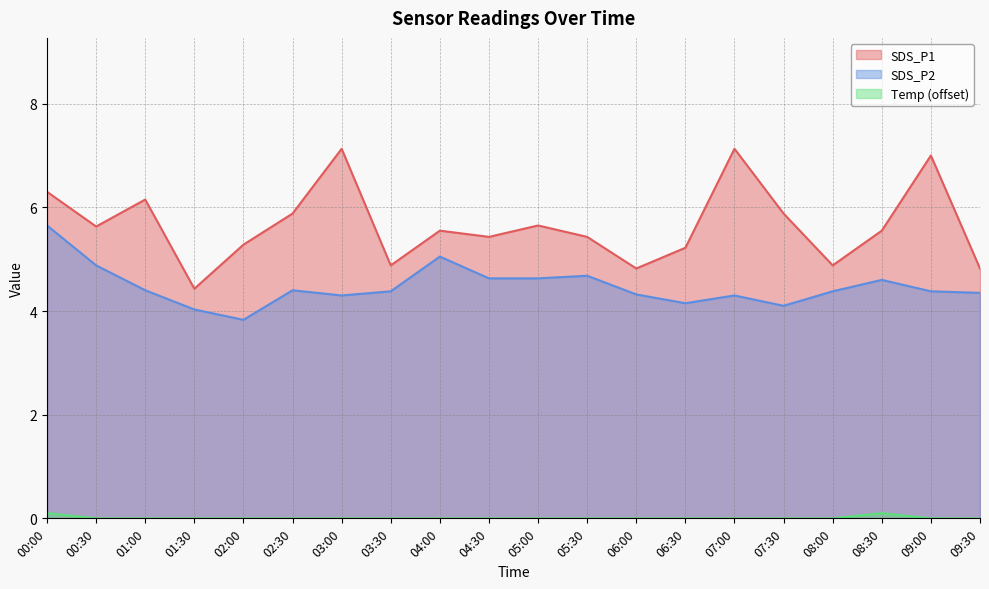

Rank the series at 07:30 from highest to lowest value.

SDS_P1, SDS_P2, Temp (offset)